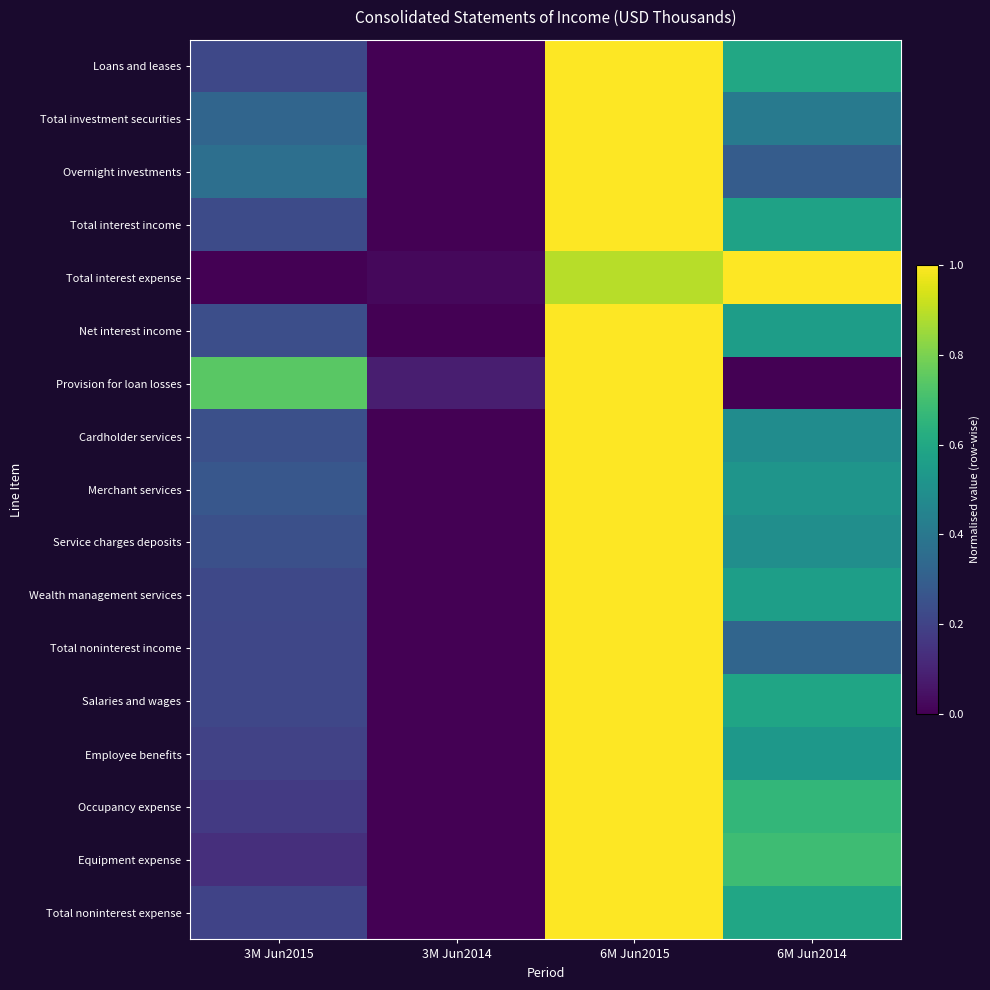

Reading left to right, transcribe all the data shown in this chart.

Loans and leases: 3M Jun2015=0.2	3M Jun2014=0.0	6M Jun2015=1.0	6M Jun2014=0.6
Total investment securities: 3M Jun2015=0.3	3M Jun2014=0.0	6M Jun2015=1.0	6M Jun2014=0.4
Overnight investments: 3M Jun2015=0.4	3M Jun2014=0.0	6M Jun2015=1.0	6M Jun2014=0.3
Total interest income: 3M Jun2015=0.2	3M Jun2014=0.0	6M Jun2015=1.0	6M Jun2014=0.6
Total interest expense: 3M Jun2015=0.0	3M Jun2014=0.0	6M Jun2015=0.9	6M Jun2014=1.0
Net interest income: 3M Jun2015=0.2	3M Jun2014=0.0	6M Jun2015=1.0	6M Jun2014=0.6
Provision for loan losses: 3M Jun2015=0.7	3M Jun2014=0.1	6M Jun2015=1.0	6M Jun2014=0.0
Cardholder services: 3M Jun2015=0.2	3M Jun2014=0.0	6M Jun2015=1.0	6M Jun2014=0.5
Merchant services: 3M Jun2015=0.3	3M Jun2014=0.0	6M Jun2015=1.0	6M Jun2014=0.5
Service charges deposits: 3M Jun2015=0.2	3M Jun2014=0.0	6M Jun2015=1.0	6M Jun2014=0.5
Wealth management services: 3M Jun2015=0.2	3M Jun2014=0.0	6M Jun2015=1.0	6M Jun2014=0.6
Total noninterest income: 3M Jun2015=0.2	3M Jun2014=0.0	6M Jun2015=1.0	6M Jun2014=0.3
Salaries and wages: 3M Jun2015=0.2	3M Jun2014=0.0	6M Jun2015=1.0	6M Jun2014=0.6
Employee benefits: 3M Jun2015=0.2	3M Jun2014=0.0	6M Jun2015=1.0	6M Jun2014=0.5
Occupancy expense: 3M Jun2015=0.2	3M Jun2014=0.0	6M Jun2015=1.0	6M Jun2014=0.7
Equipment expense: 3M Jun2015=0.1	3M Jun2014=0.0	6M Jun2015=1.0	6M Jun2014=0.7
Total noninterest expense: 3M Jun2015=0.2	3M Jun2014=0.0	6M Jun2015=1.0	6M Jun2014=0.6